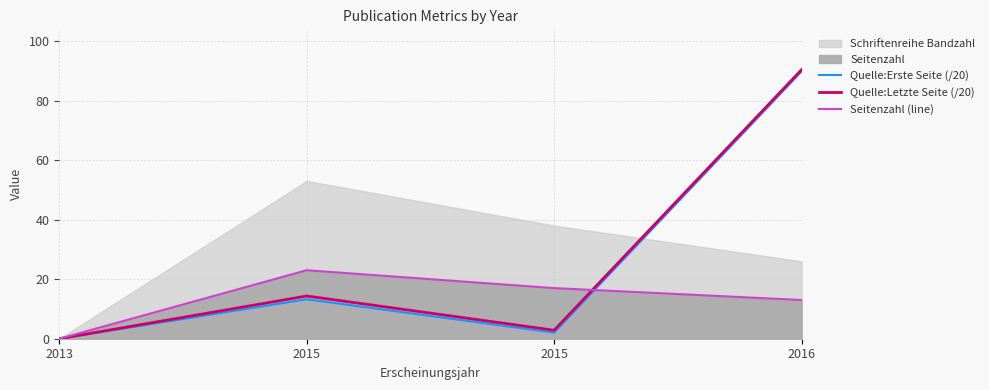

Reading left to right, transcribe all the data shown in this chart.

Quelle:Erste Seite (/20): 0.0	13.2	2.0	89.8
Quelle:Letzte Seite (/20): 0.0	14.3	2.9	90.3
Seitenzahl (line): 0.0	23.0	17.0	13.0